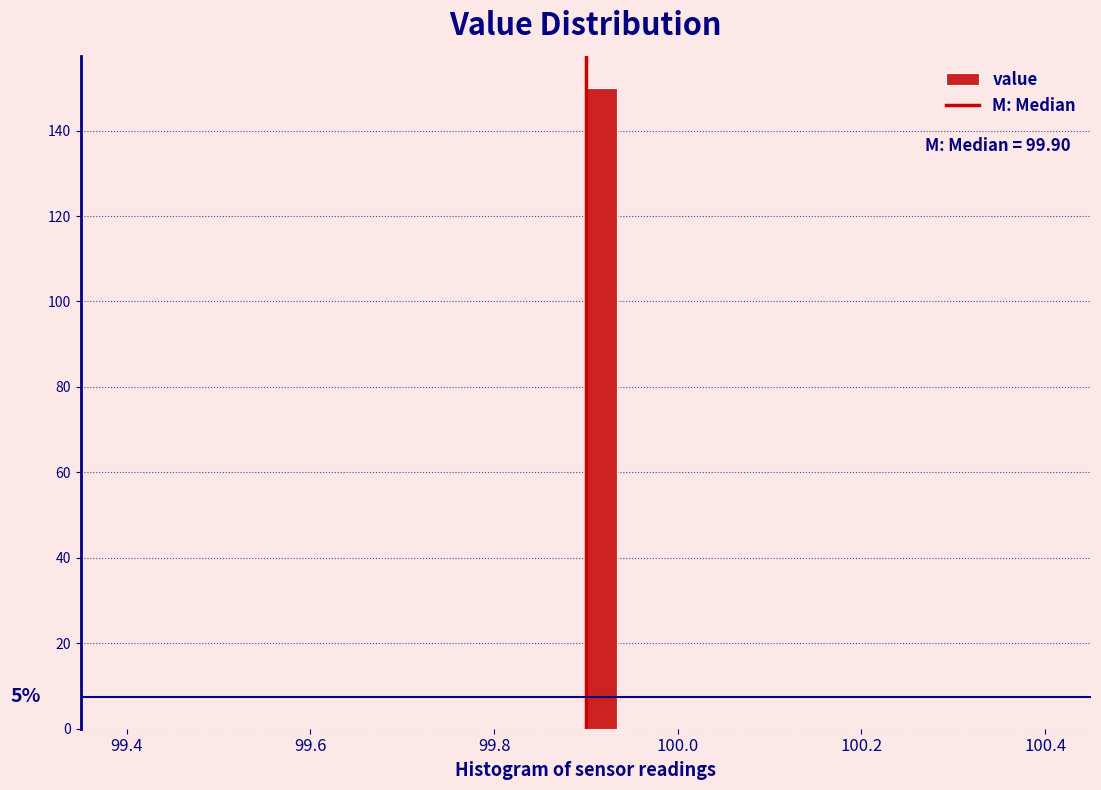

Around what value on the x-axis is the tallest bar? Give the approximate position of its centre, as read against the axis.

99.92